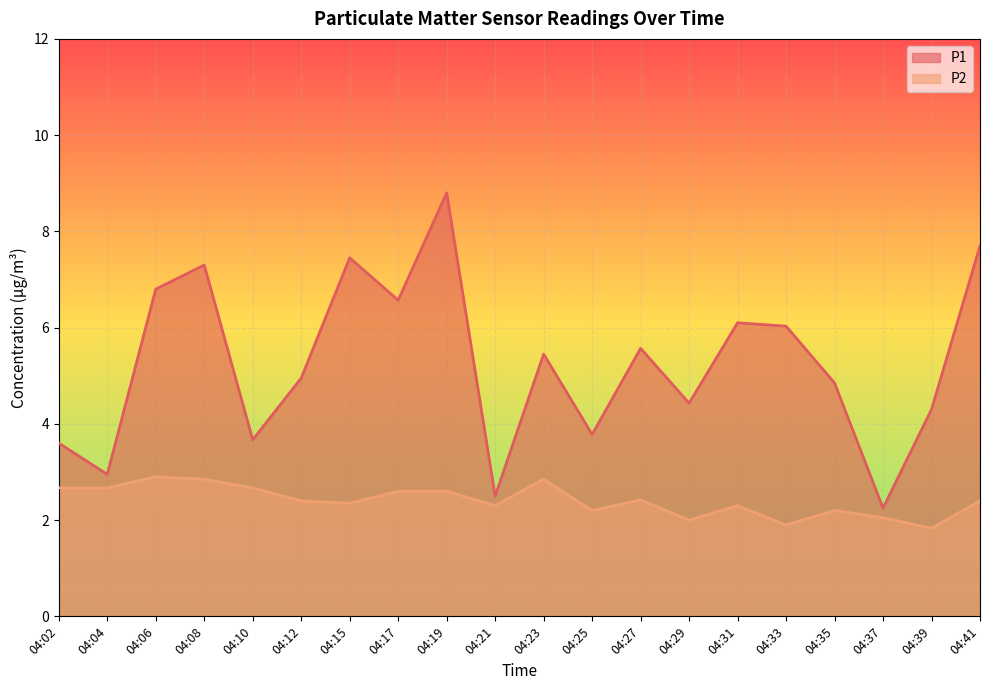

What is the sum of the P2 values at 04:31 and 04:19?

4.9